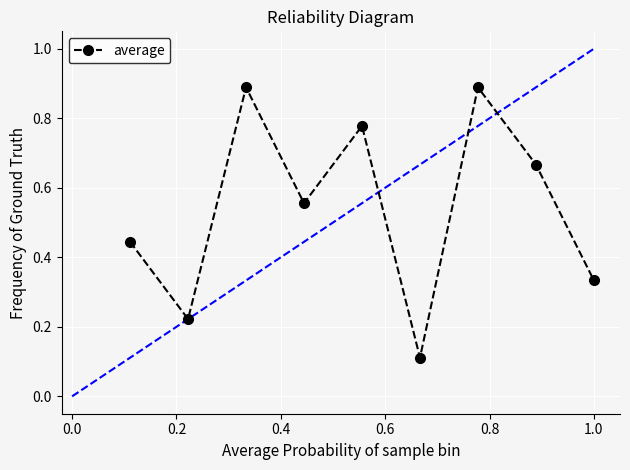

What is the average value?

0.5